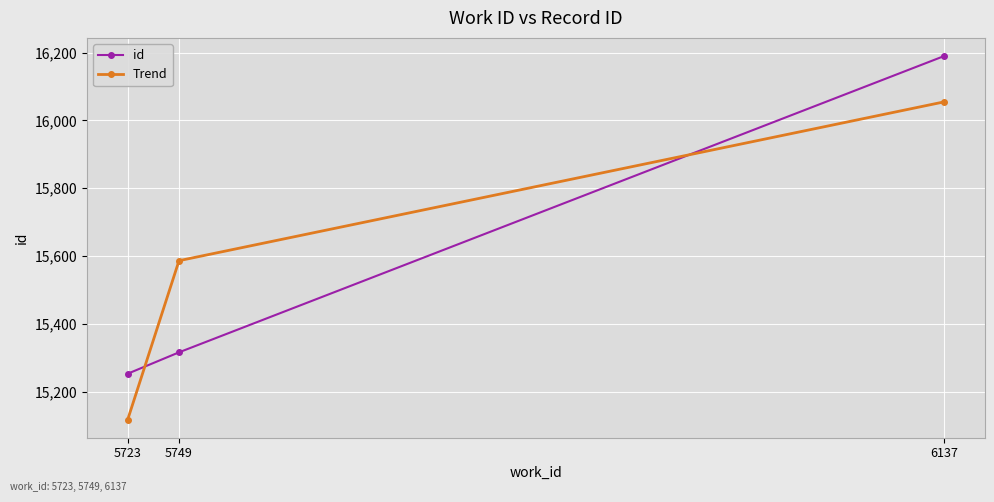

What is the average value of the Trend series?

15586.3